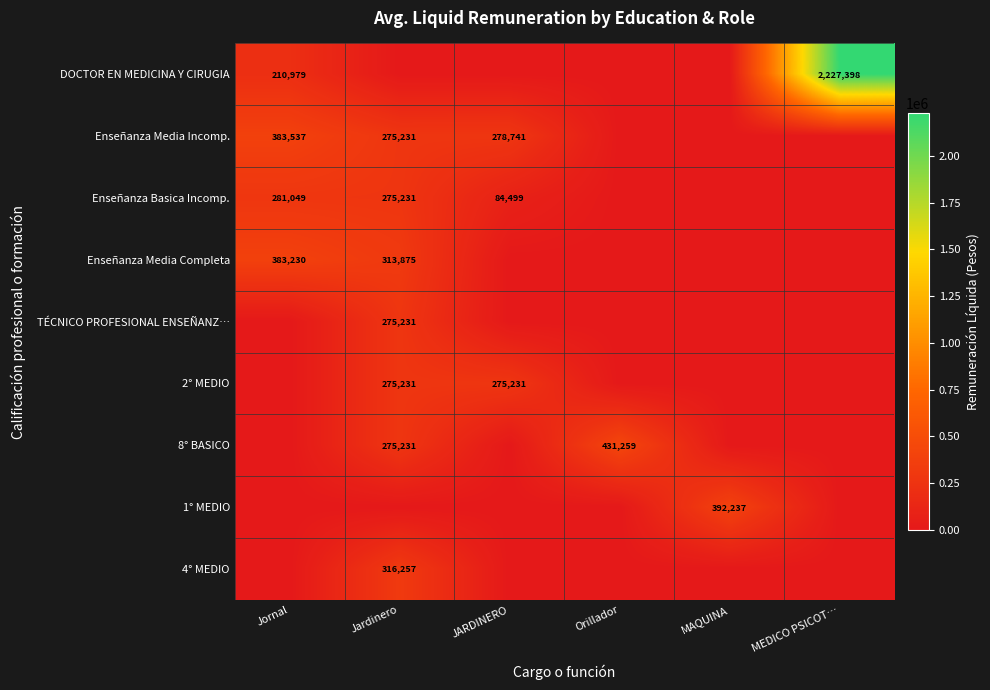

The value of Enseñanza Basica Incomp. at Jornal is 413914. True or false?

False